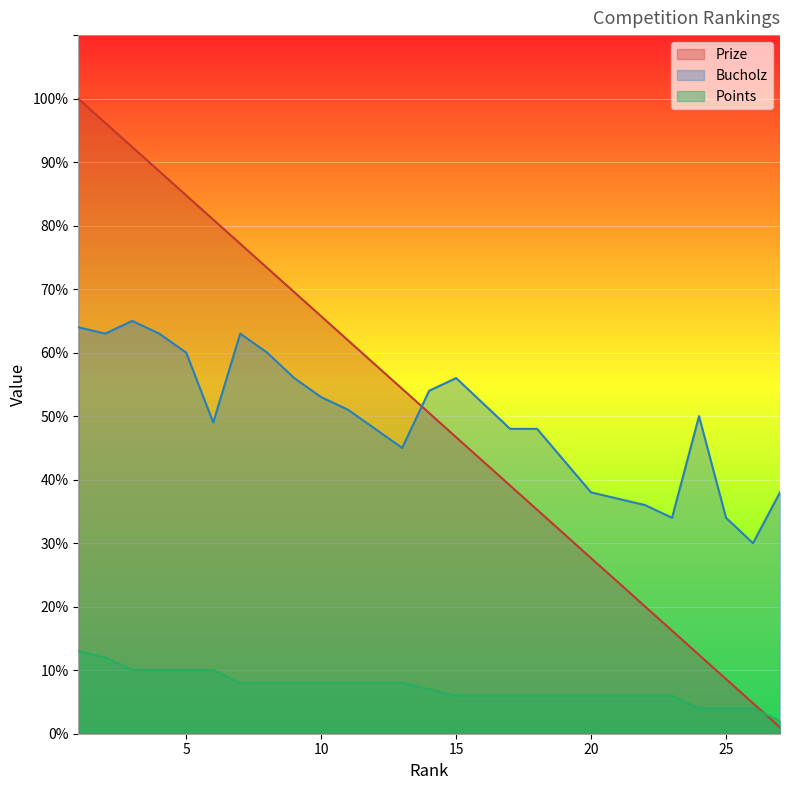

What is the minimum value shown in the chart?

1.0